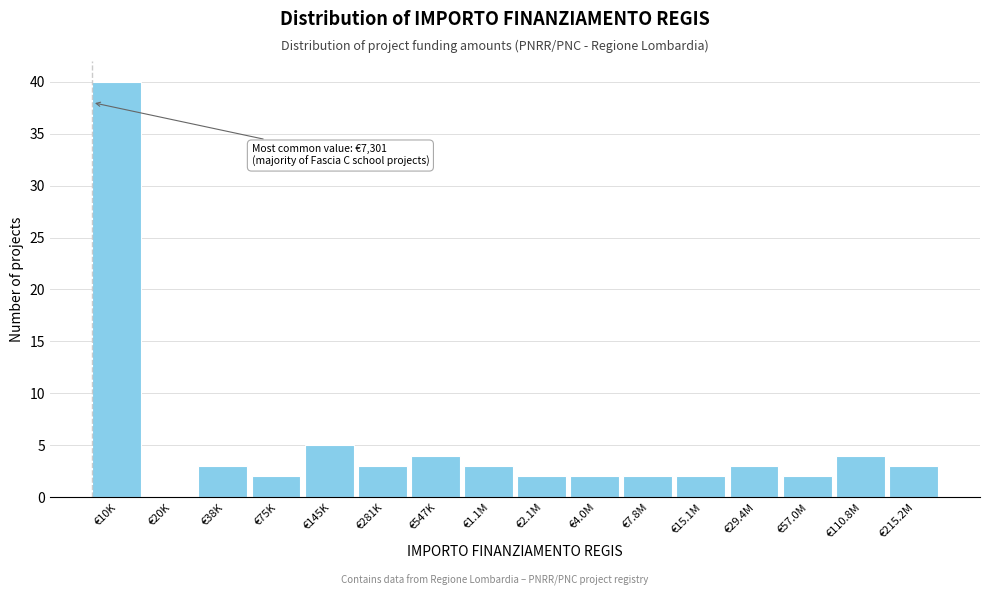

Reading left to right, list all the values displayed in this chart.

€10K=40	€20K=0	€38K=3	€75K=2	€145K=5	€281K=3	€547K=4	€1.1M=3	€2.1M=2	€4.0M=2	€7.8M=2	€15.1M=2	€29.4M=3	€57.0M=2	€110.8M=4	€215.2M=3